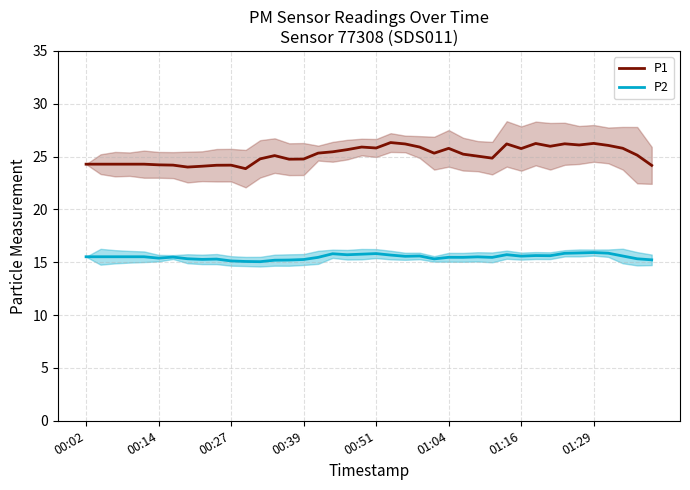

What is the smallest value displayed?

15.1